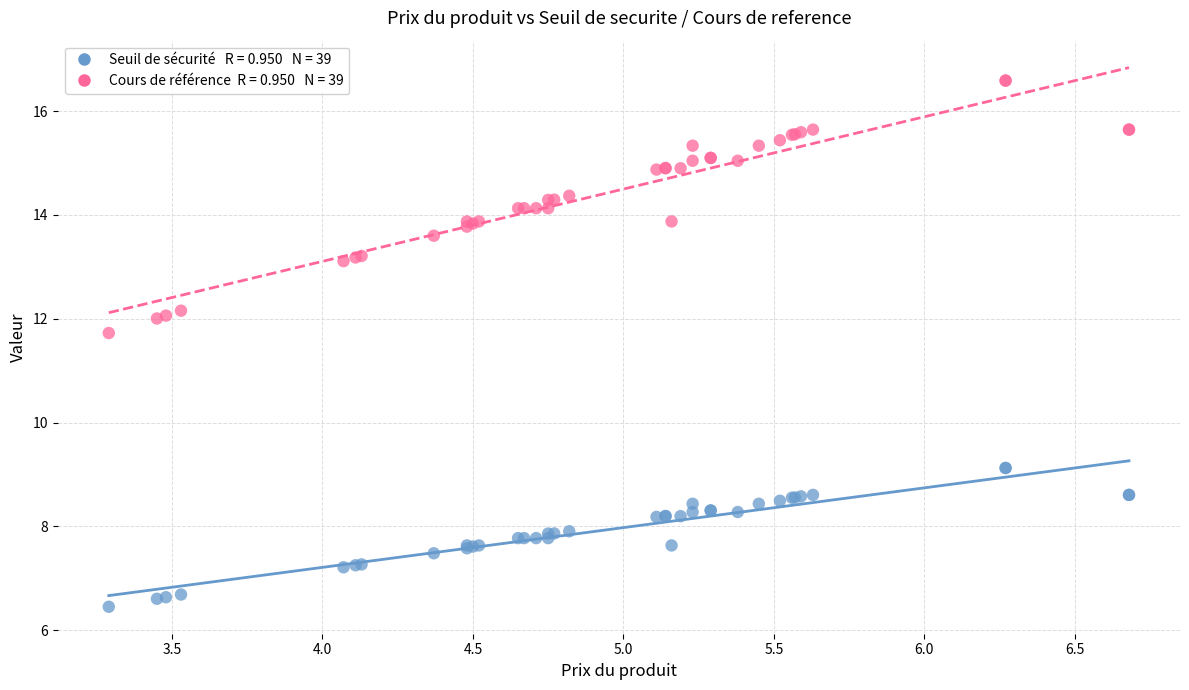

Across all series, what Y value is closest to 11?

11.7